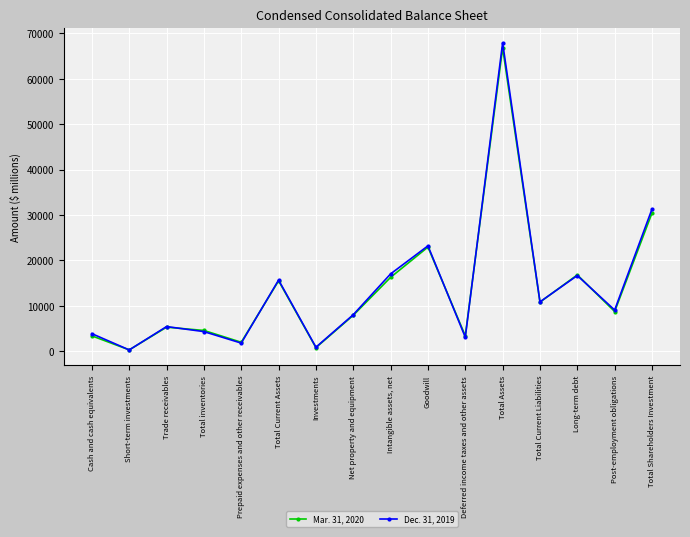

What are all the series names shown in the legend?

Mar. 31, 2020, Dec. 31, 2019